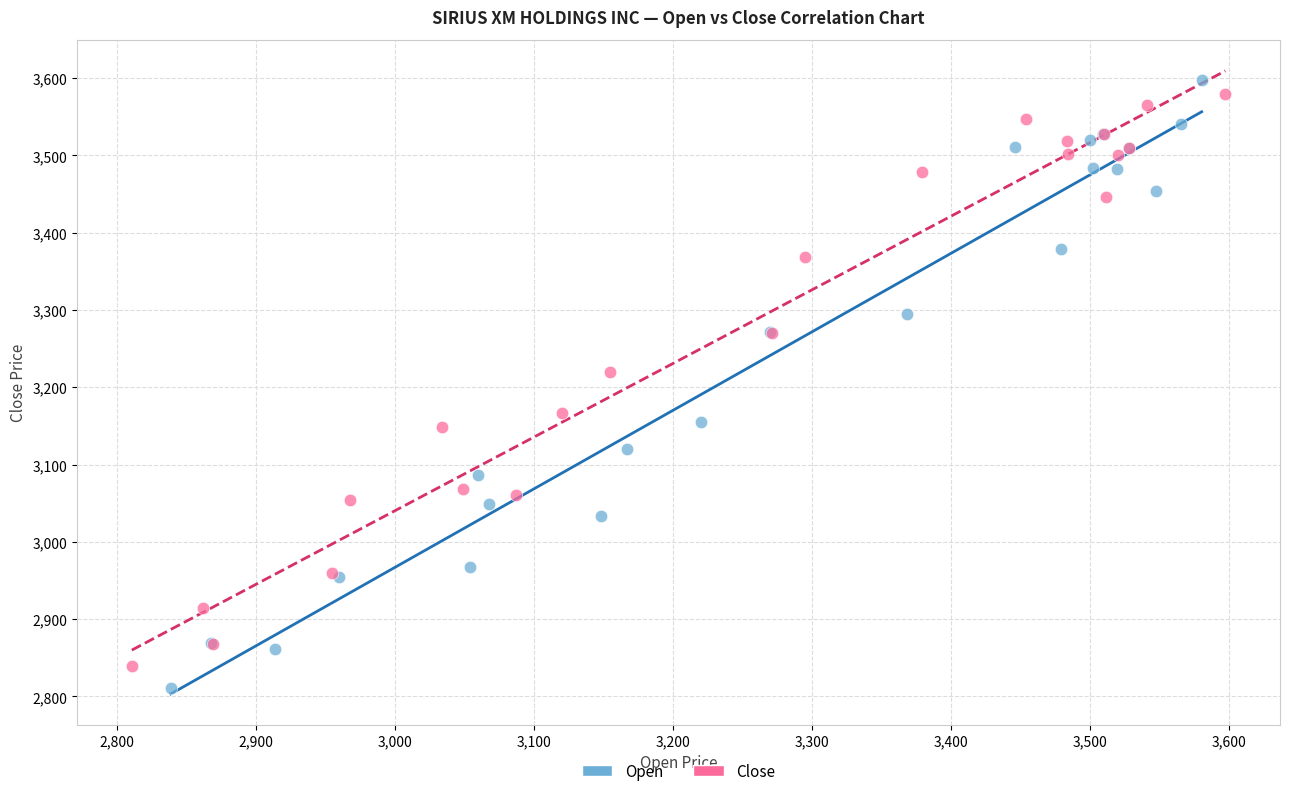

Which series has the widest spread of Y values?

Open